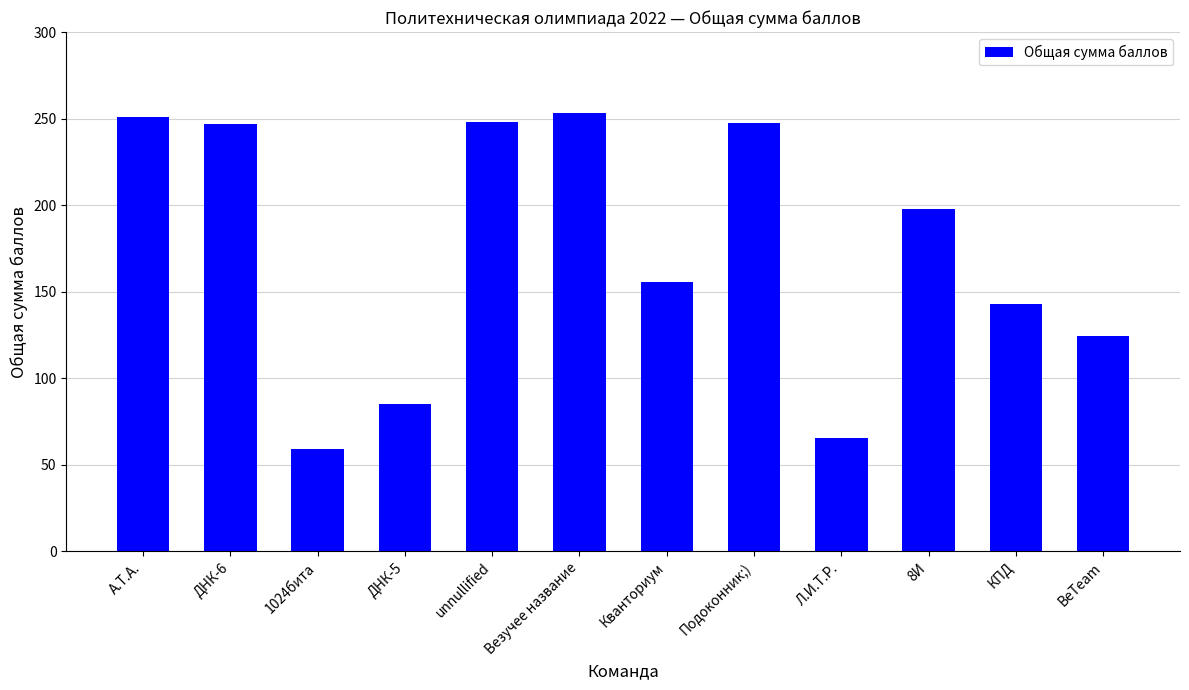

What is the minimum value shown in the chart?

59.3